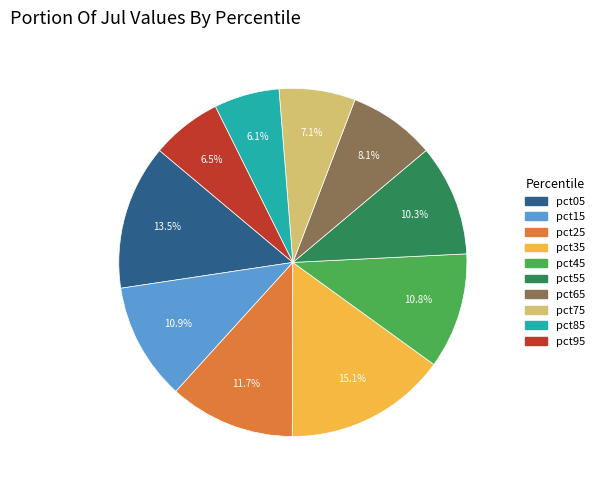

Which has a higher value, pct35 or pct55?

pct35